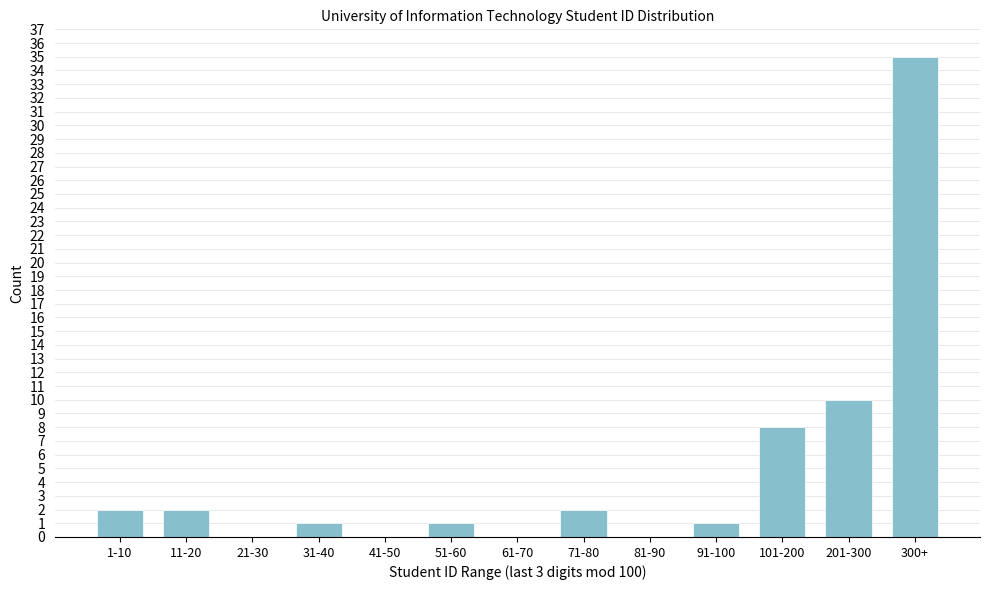

Reading left to right, list all the values displayed in this chart.

1-10=2	11-20=2	21-30=0	31-40=1	41-50=0	51-60=1	61-70=0	71-80=2	81-90=0	91-100=1	101-200=8	201-300=10	300+=35